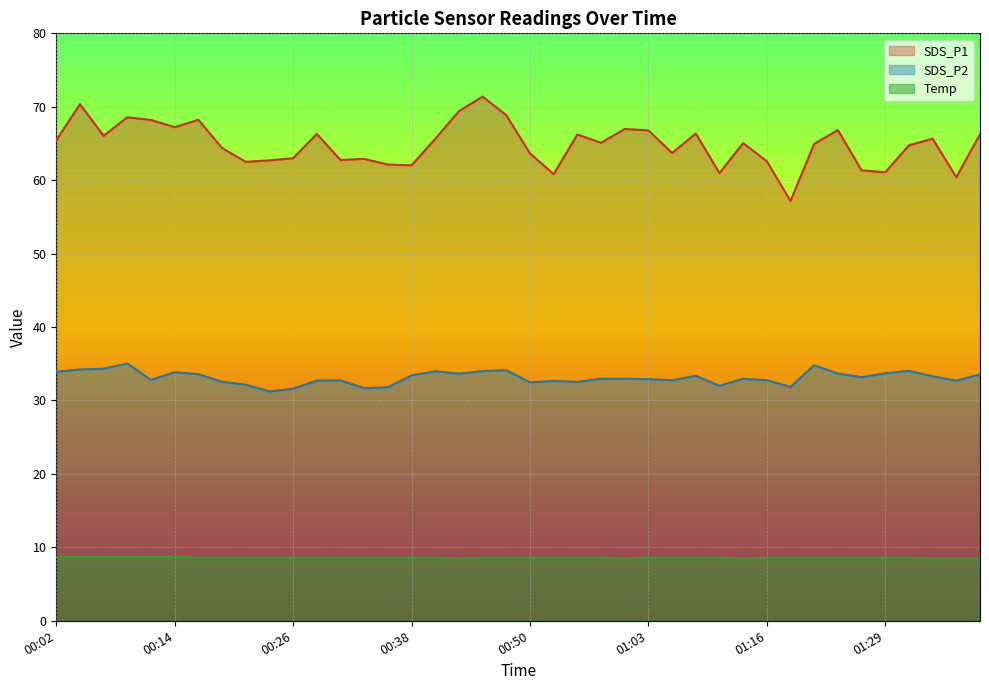

Reading left to right, list all the values displayed in this chart.

SDS_P1: 00:02=65.4	00:04=70.3	00:07=66.0	00:09=68.6	00:11=68.2	00:14=67.2	00:16=68.2	00:19=64.4	00:21=62.5	00:24=62.7	00:26=63.0	00:28=66.3	00:31=62.8	00:33=62.9	00:36=62.1	00:38=62.0	00:41=65.6	00:43=69.4	00:45=71.4	00:48=68.8	00:50=63.6	00:53=60.8	00:55=66.2	00:58=65.1	01:00=67.0	01:03=66.8	01:05=63.7	01:08=66.3	01:11=61.0	01:13=65.0	01:16=62.6	01:19=57.2	01:21=65.0	01:24=66.8	01:27=61.4	01:29=61.1	01:32=64.8	01:37=65.7	01:39=60.4	01:42=66.2
SDS_P2: 00:02=33.9	00:04=34.2	00:07=34.3	00:09=35.0	00:11=32.8	00:14=33.9	00:16=33.6	00:19=32.5	00:21=32.1	00:24=31.2	00:26=31.6	00:28=32.7	00:31=32.8	00:33=31.7	00:36=31.8	00:38=33.4	00:41=34.0	00:43=33.6	00:45=34.0	00:48=34.1	00:50=32.5	00:53=32.7	00:55=32.5	00:58=33.0	01:00=33.0	01:03=32.9	01:05=32.8	01:08=33.4	01:11=32.0	01:13=33.0	01:16=32.8	01:19=31.9	01:21=34.8	01:24=33.7	01:27=33.2	01:29=33.7	01:32=34.0	01:37=33.3	01:39=32.7	01:42=33.5
Temp: 00:02=8.7	00:04=8.7	00:07=8.7	00:09=8.7	00:11=8.7	00:14=8.7	00:16=8.6	00:19=8.6	00:21=8.6	00:24=8.6	00:26=8.6	00:28=8.6	00:31=8.6	00:33=8.6	00:36=8.6	00:38=8.6	00:41=8.6	00:43=8.5	00:45=8.6	00:48=8.6	00:50=8.6	00:53=8.6	00:55=8.6	00:58=8.6	01:00=8.5	01:03=8.6	01:05=8.6	01:08=8.6	01:11=8.6	01:13=8.5	01:16=8.6	01:19=8.6	01:21=8.6	01:24=8.6	01:27=8.6	01:29=8.6	01:32=8.6	01:37=8.5	01:39=8.5	01:42=8.5